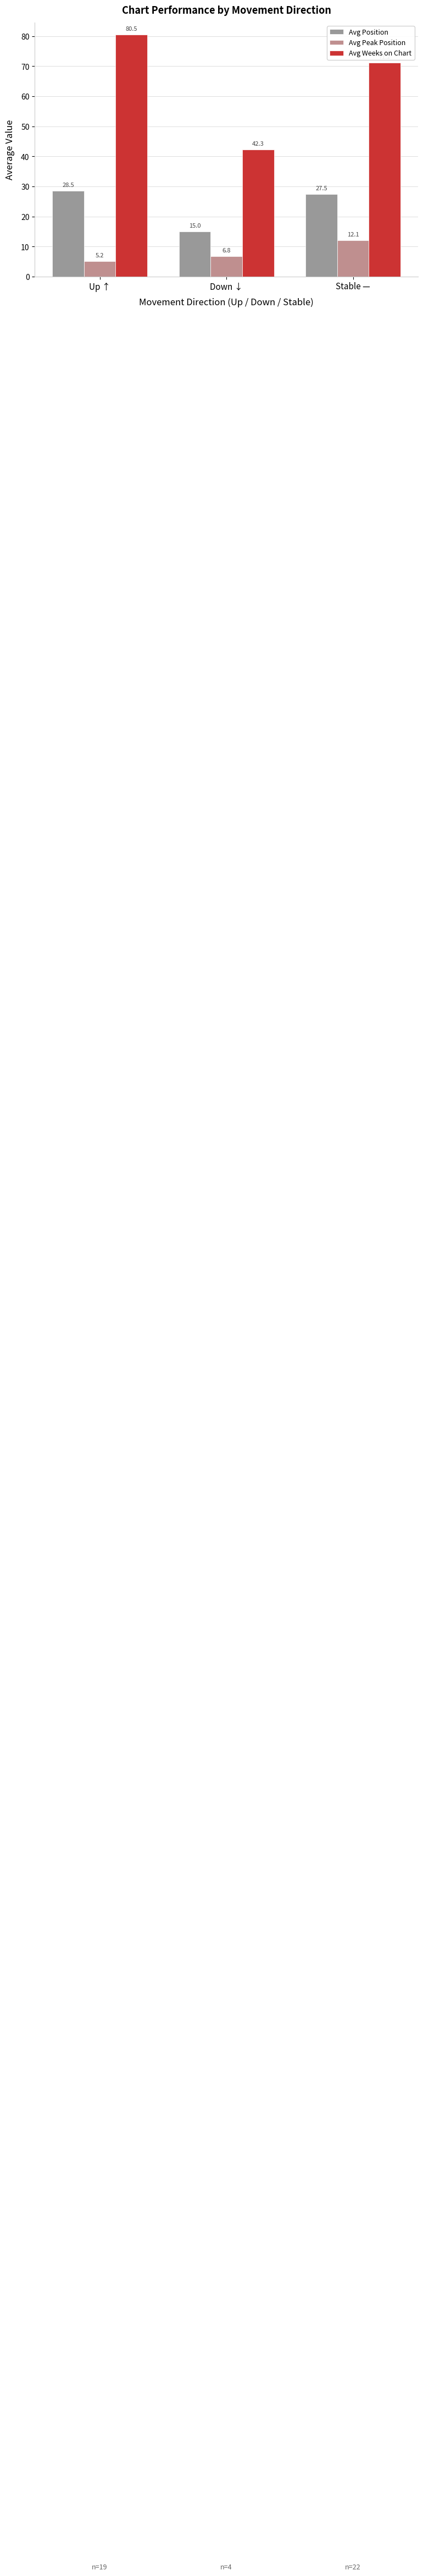

Which series changed the most between Up ↑ and Stable —?

Avg Weeks on Chart